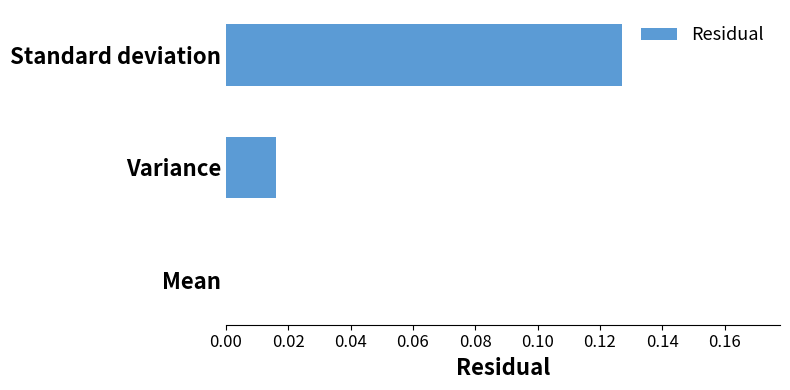

Between Standard deviation and Variance, which is larger?

Standard deviation